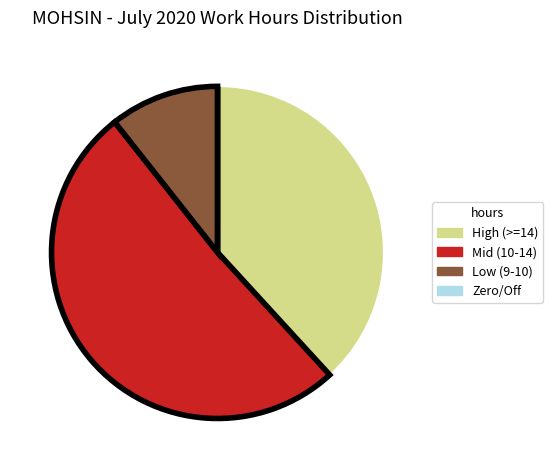

Is there a majority slice in this chart?

Yes